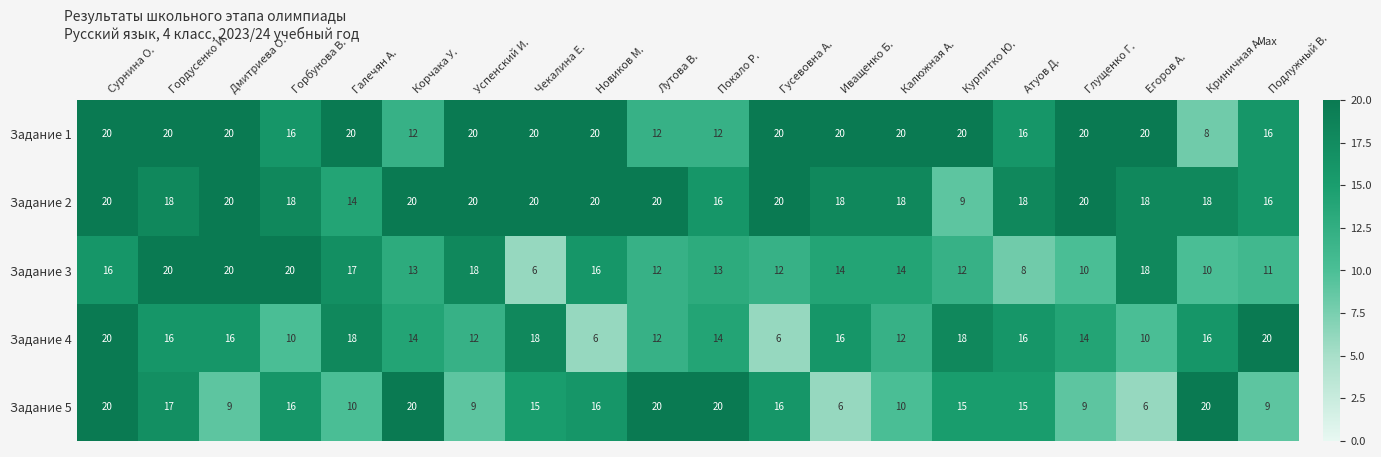

What is the sum of the Задание 5 values at Курпитко Ю. and Криничная А.?

35